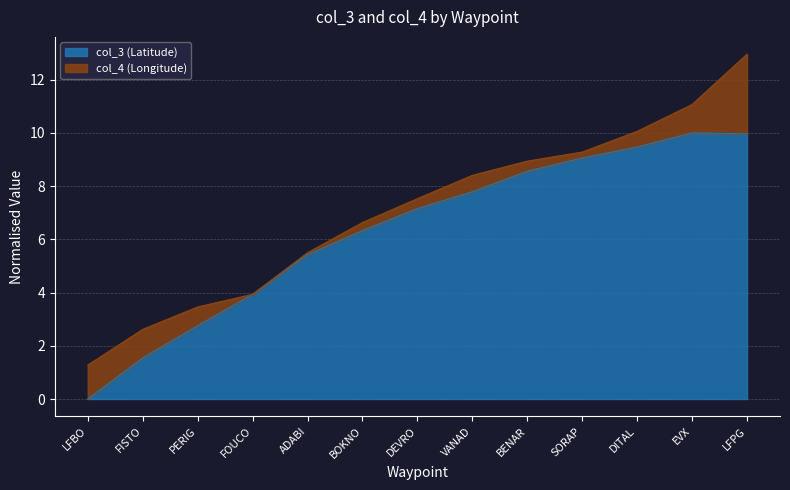

List the labels in order of value, largest first.

EVX, LFPG, DITAL, SORAP, BENAR, VANAD, DEVRO, BOKNO, ADABI, FOUCO, PERIG, FISTO, LFBO